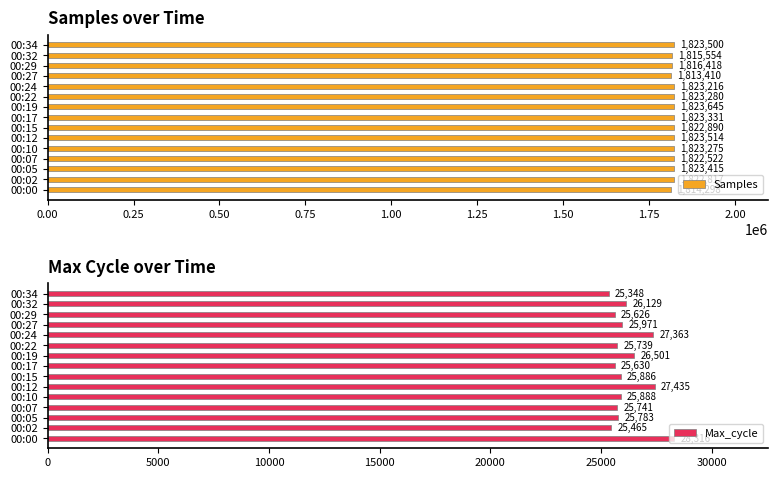

Where is Max_cycle nearest to the value 26832?

00:19